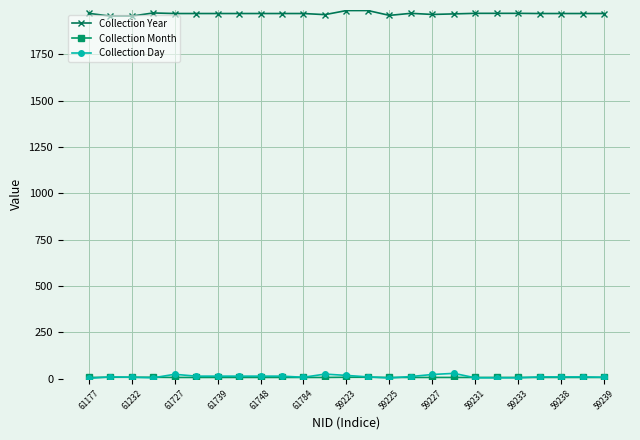

Which series has the largest total across all categories?

Collection Year